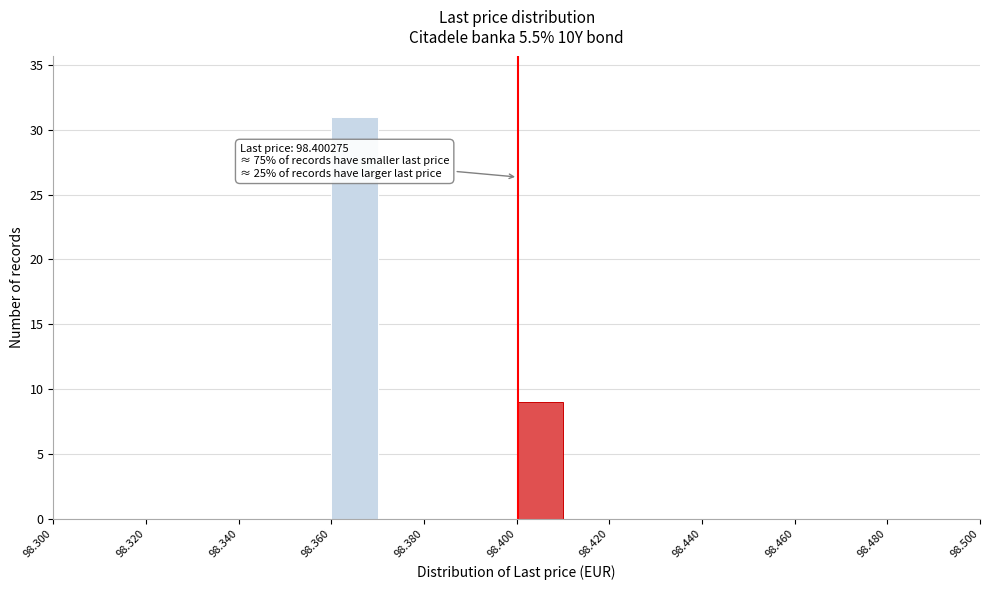

Which range on the x-axis has the tallest bar?

98.36 to 98.37